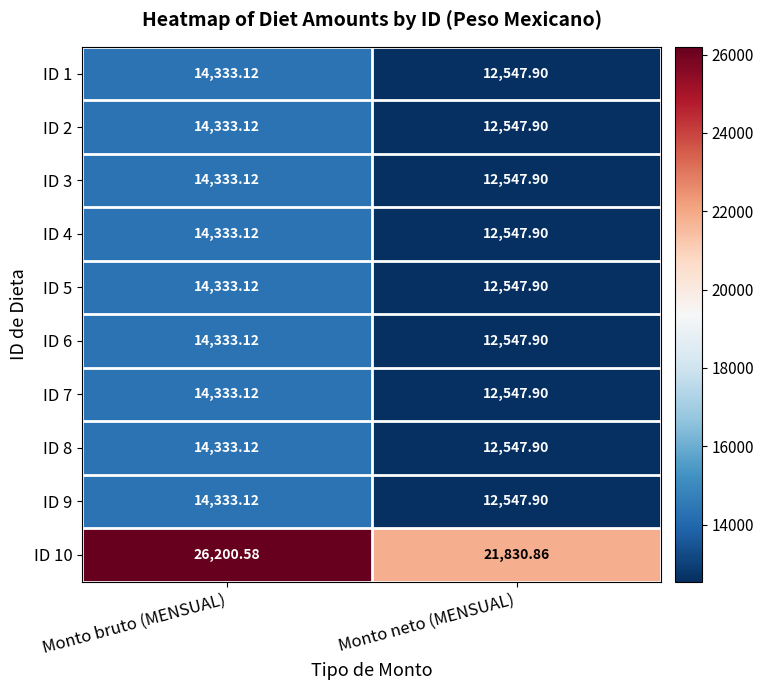

Which category has the lowest value in the ID 3 series?

Monto neto (MENSUAL)